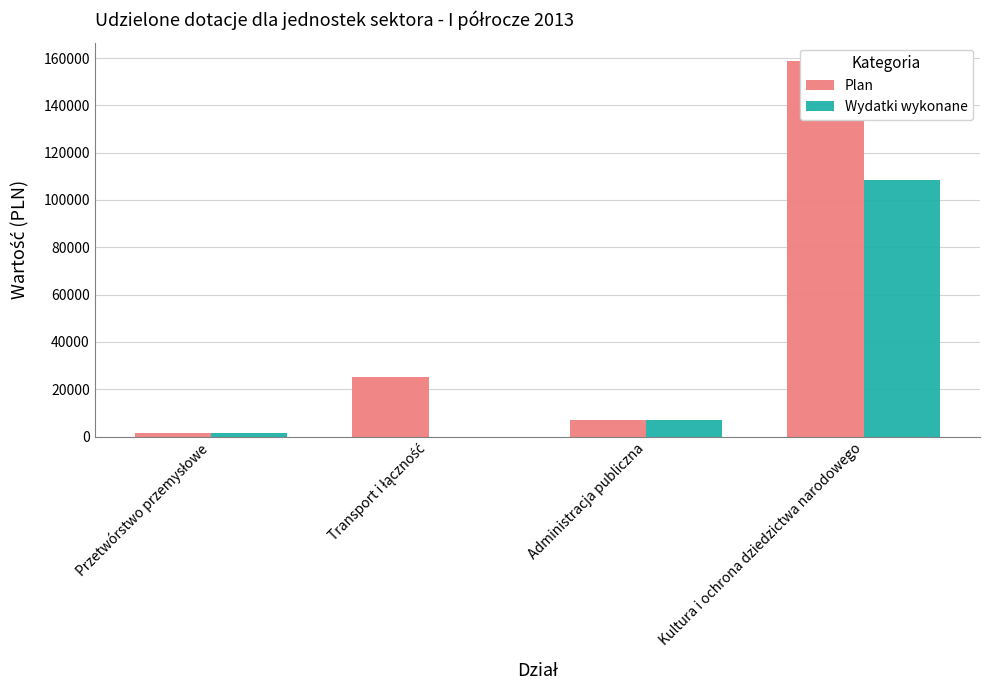

What is the difference between the second highest and minimum values in the Wydatki wykonane series?

6792.9